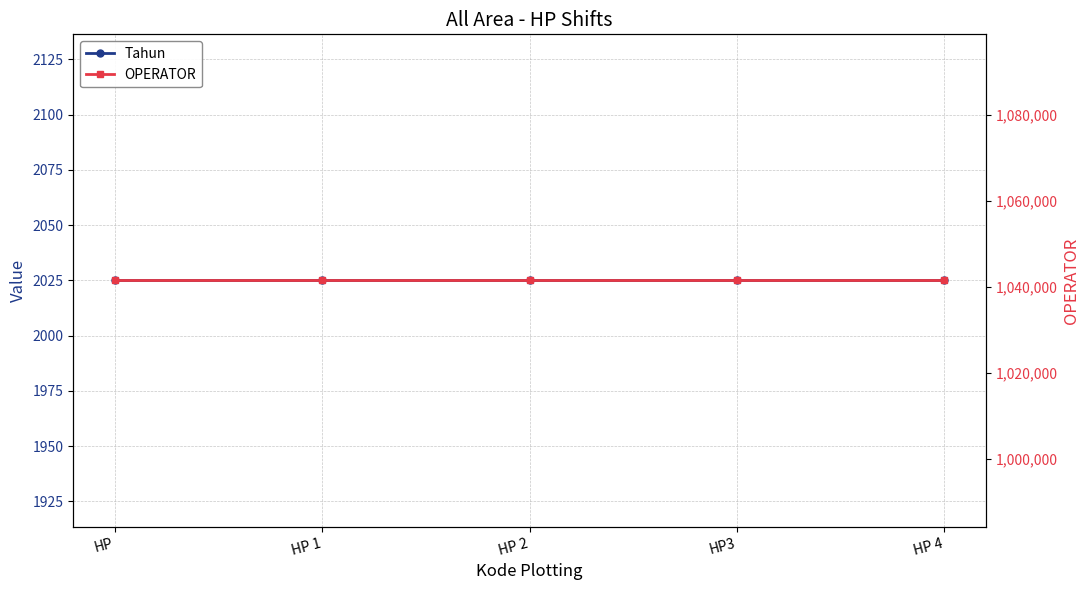

At which category is the sum across all series the highest?

HP